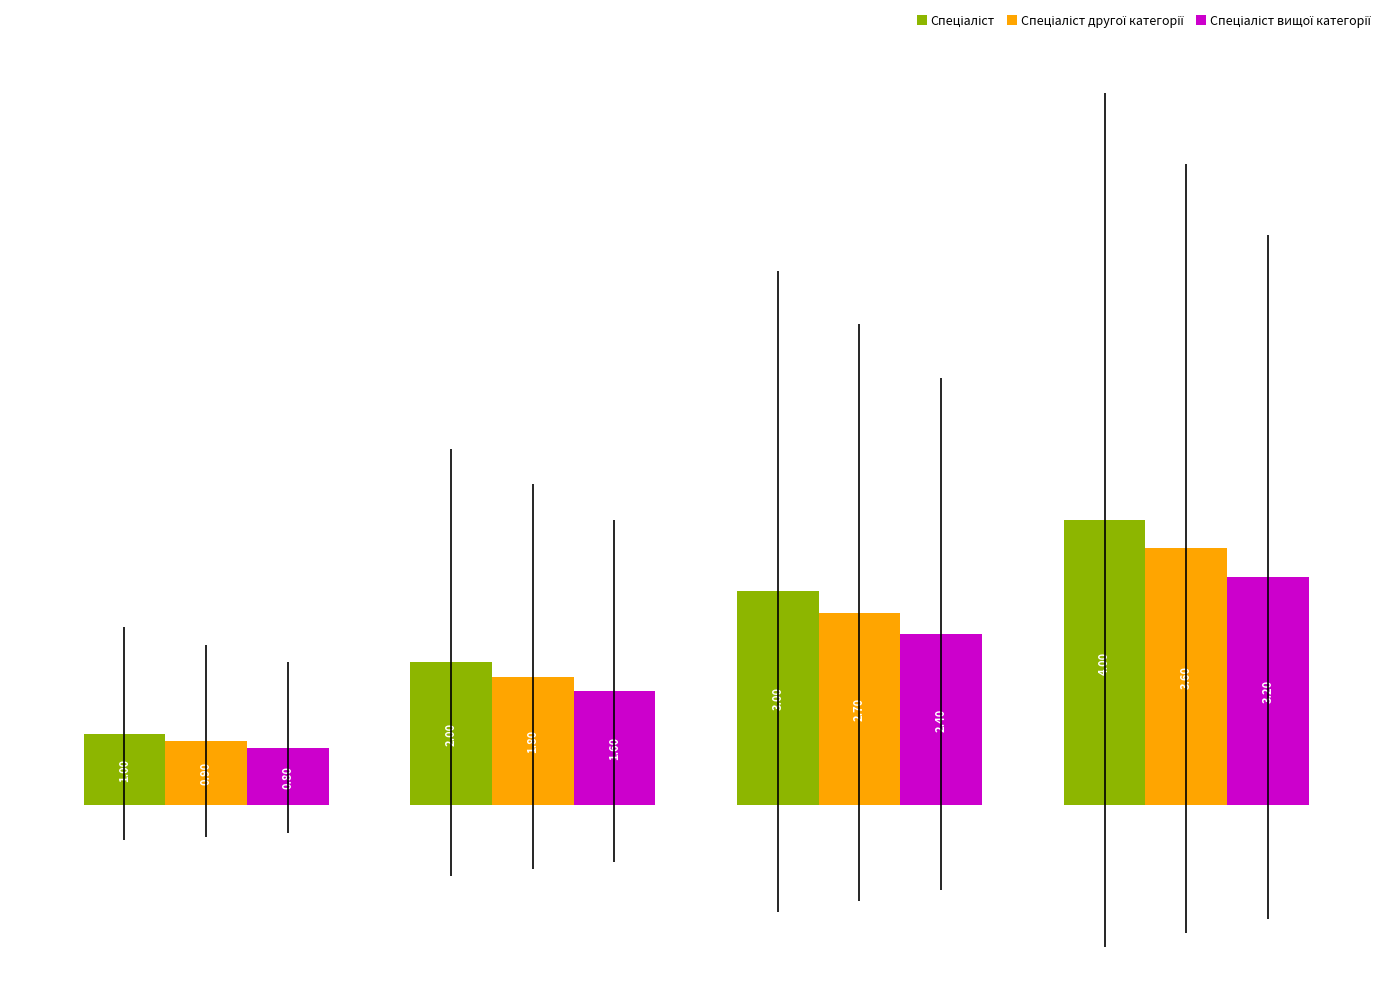

How many bars are there in total?

12